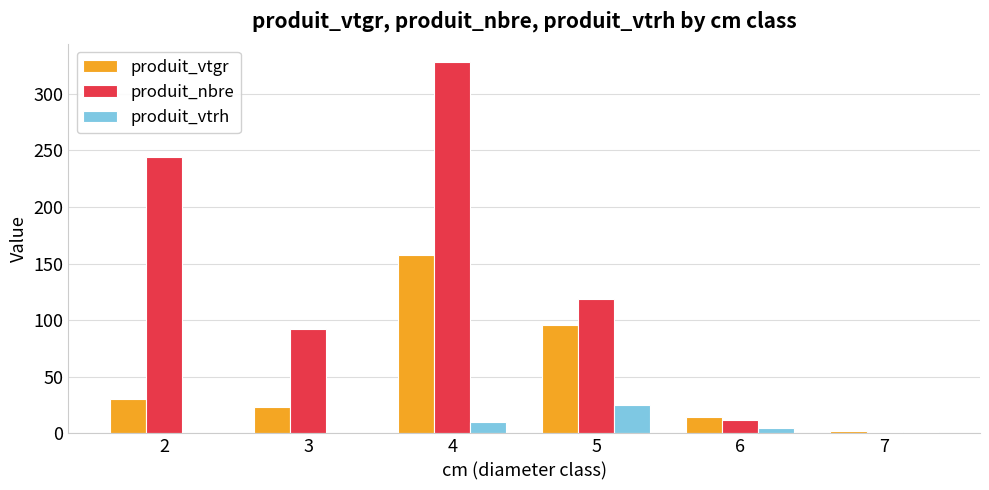

What is the total value across all series at 2?

274.8